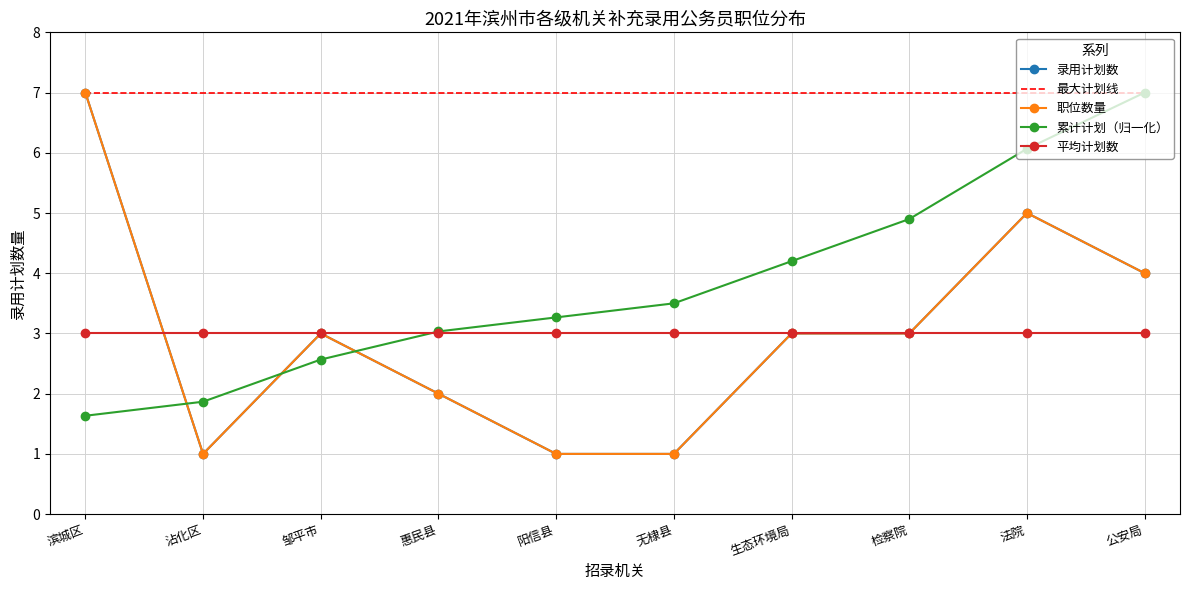

Is it true that 平均计划数 equals 5.3 at 滨城区?

False